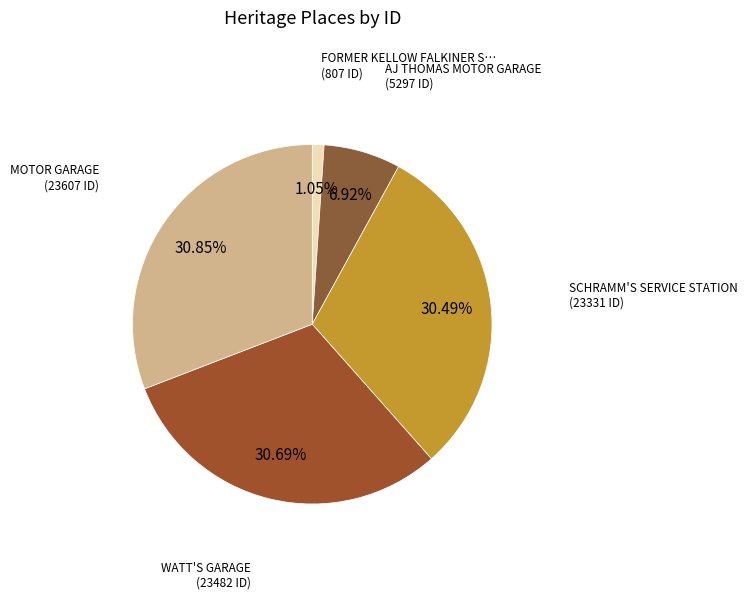

Rank the categories by value from highest to lowest.

MOTOR GARAGE, WATT'S GARAGE, SCHRAMM'S SERVICE STATION, AJ THOMAS MOTOR GARAGE, FORMER KELLOW FALKINER SHOWROOMS